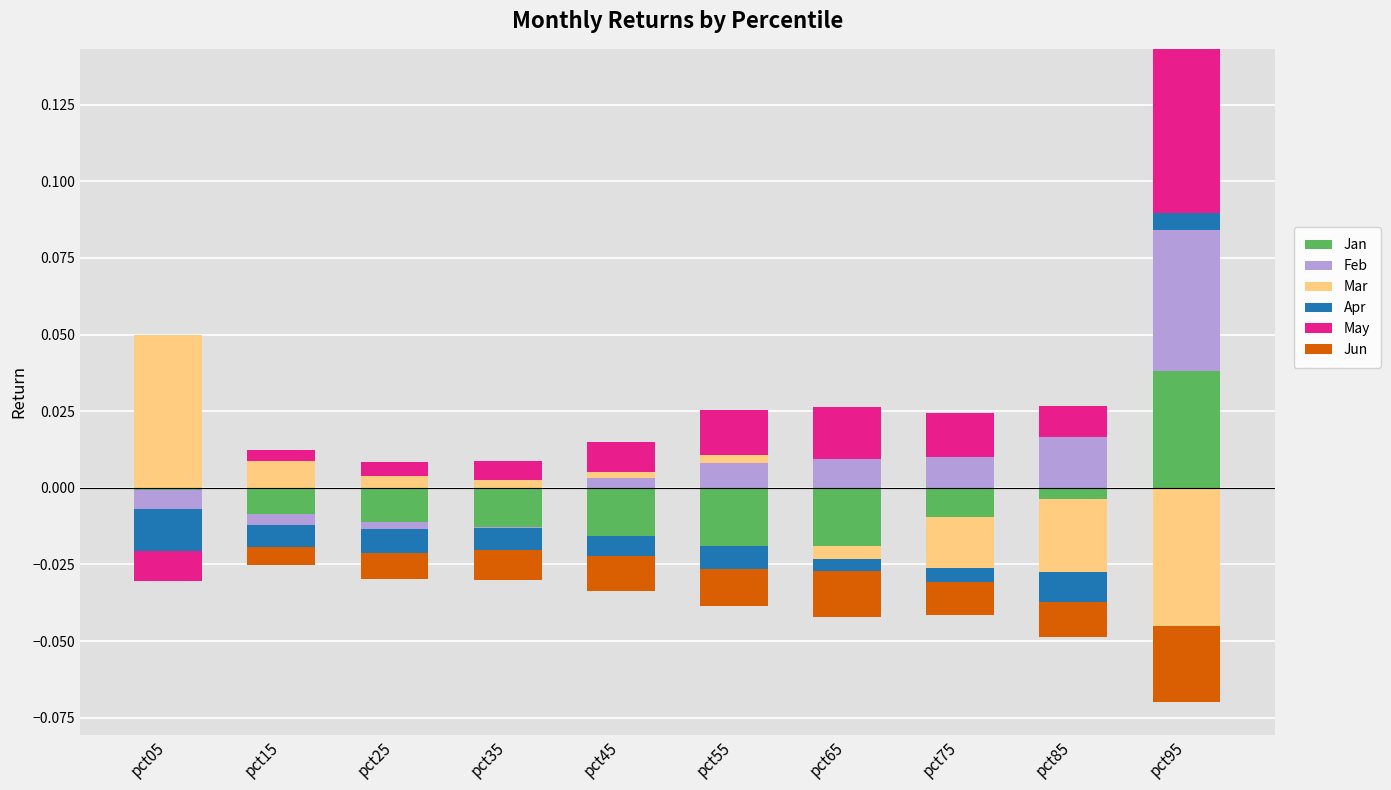

The value of Apr at pct35 is 0.0. True or false?

True